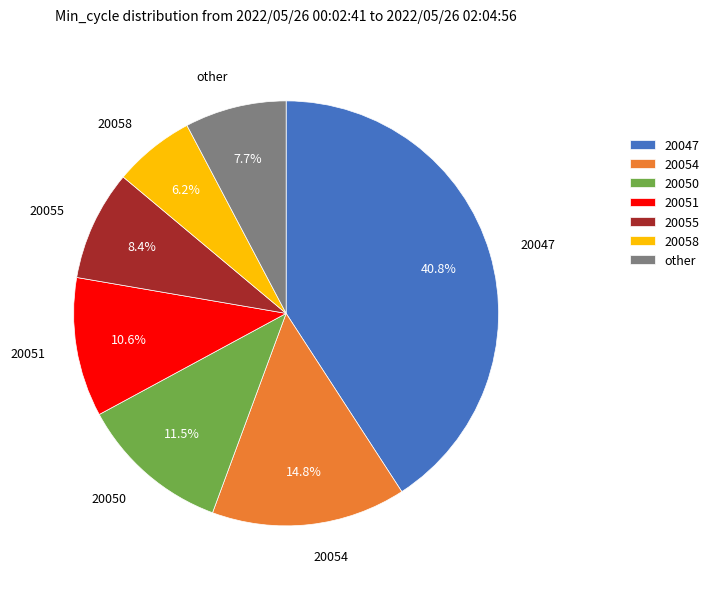

Is there a majority slice in this chart?

No